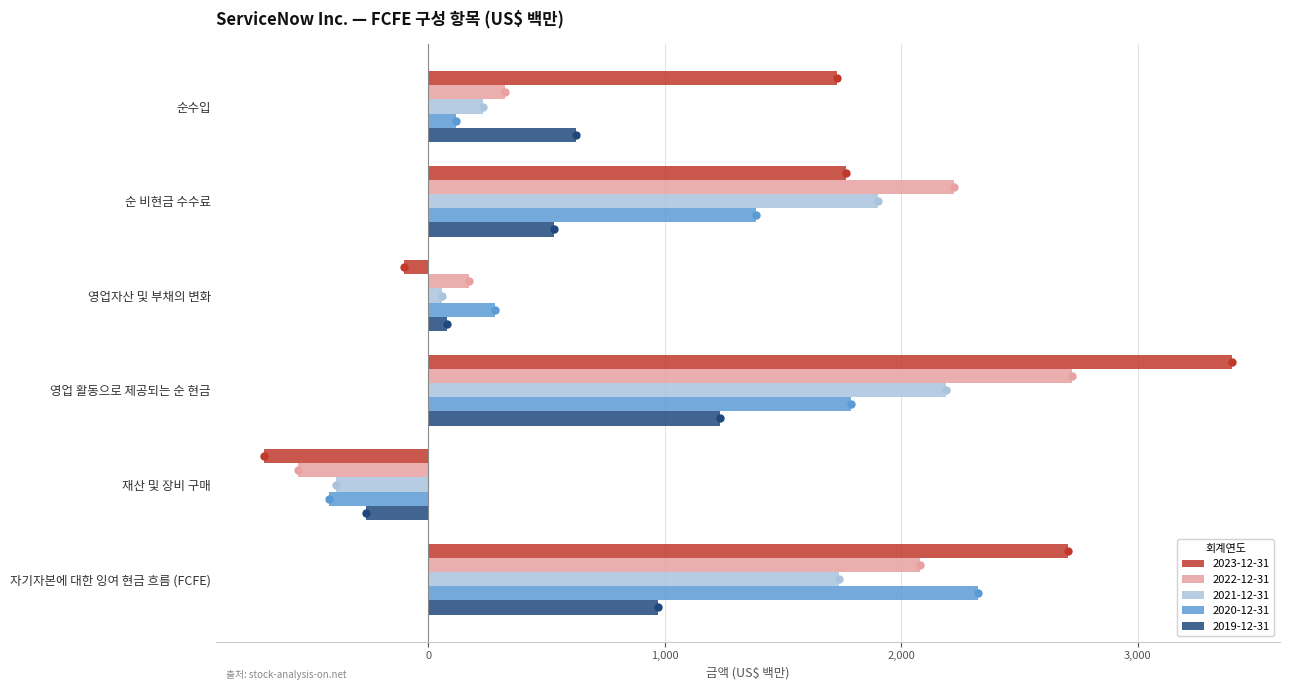

Which category has the lowest value across all series?

재산 및 장비 구매